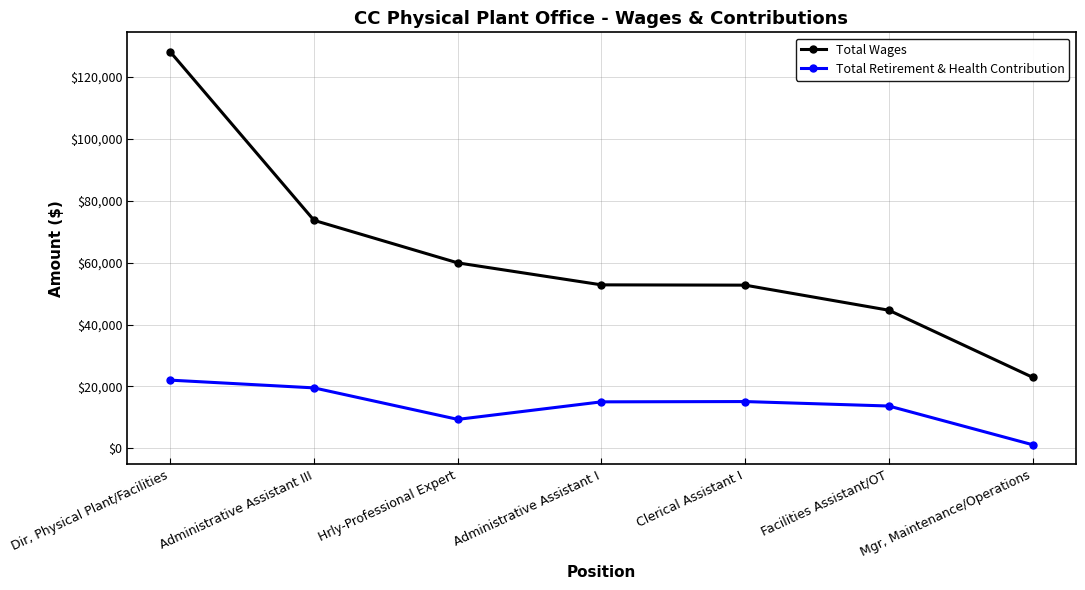

True or false: Total Retirement & Health Contribution has more than 2 interior local peaks.

False